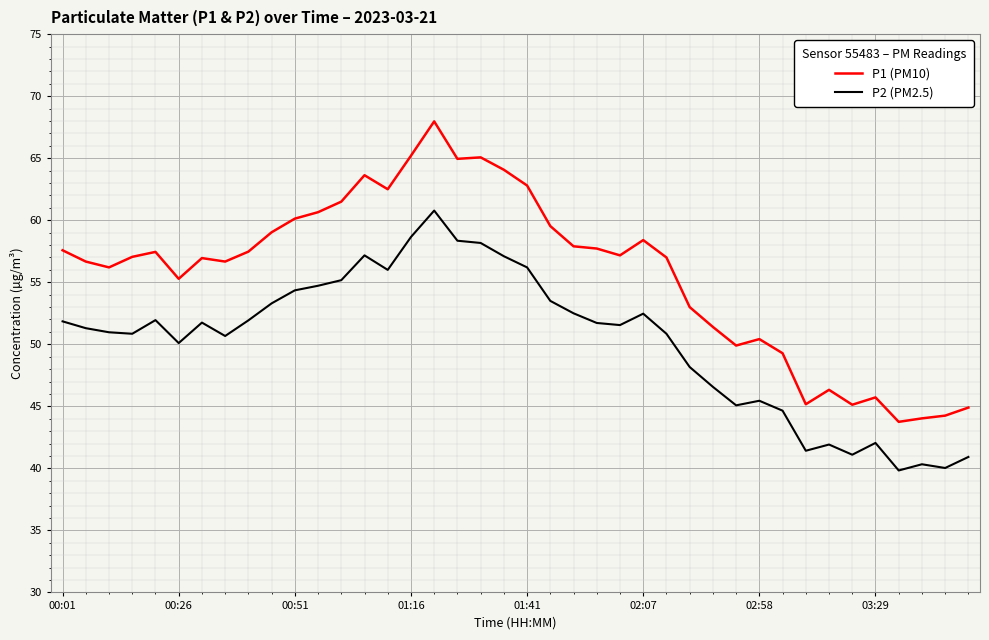

True or false: P1 (PM10) and P2 (PM2.5) cross at least once.

False